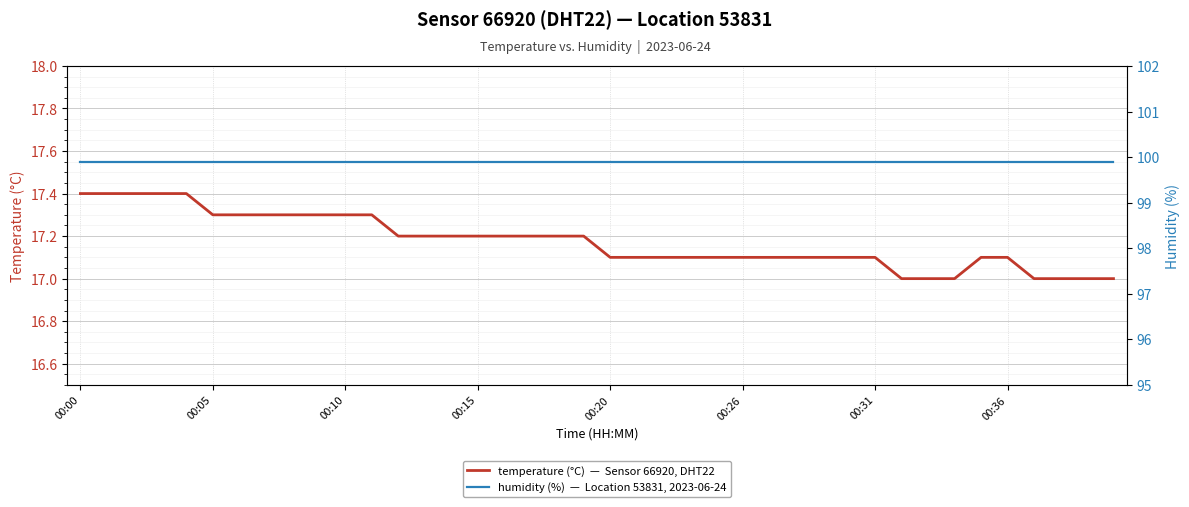

How many lines are shown in the chart?

2